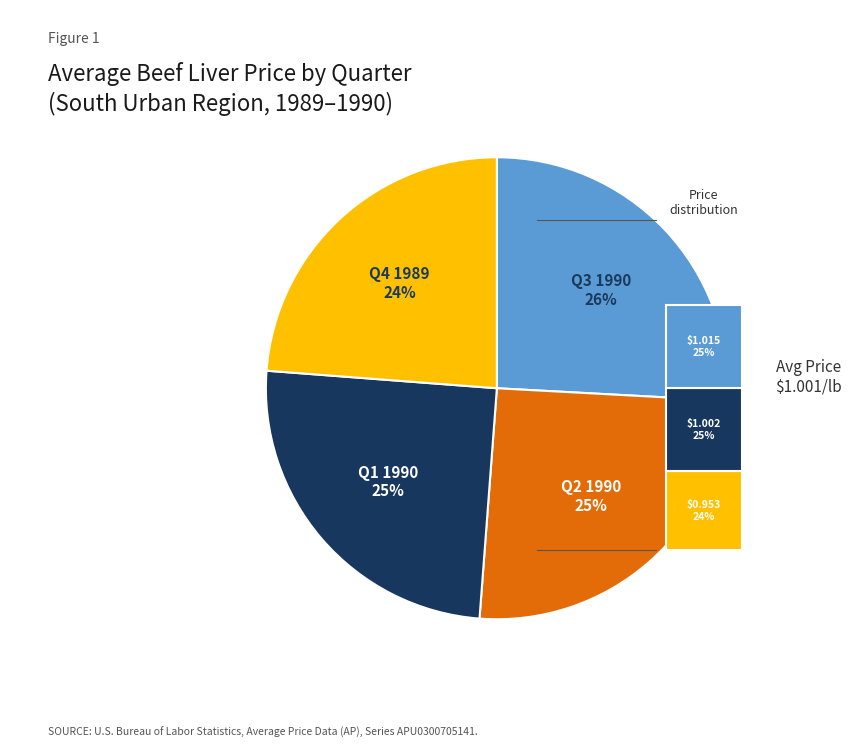

To the nearest percent, what portion does 1989.4 represent?

24%